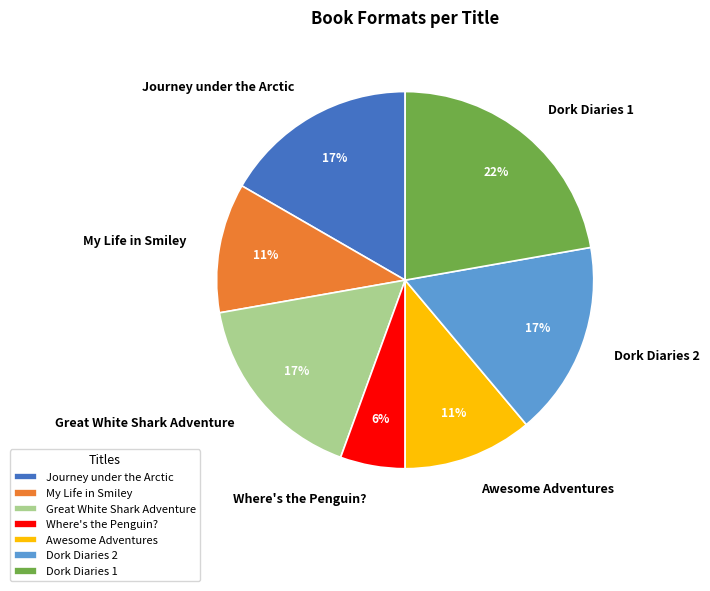

What percentage is the Dork Diaries 1 slice, to the nearest percent?

22%